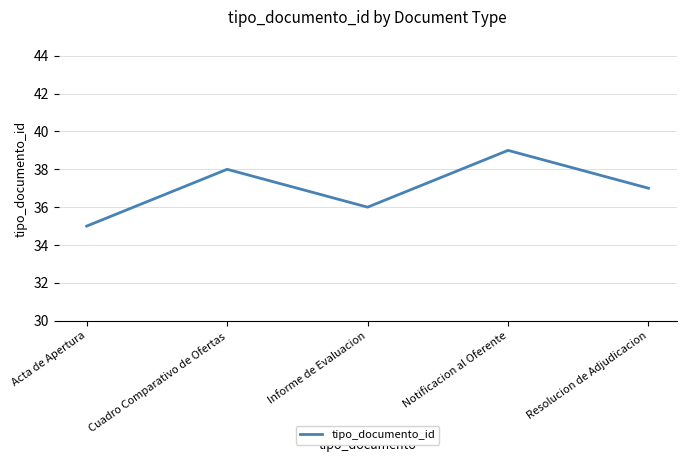

True or false: the data shows 37 at Resolucion de Adjudicacion.

True